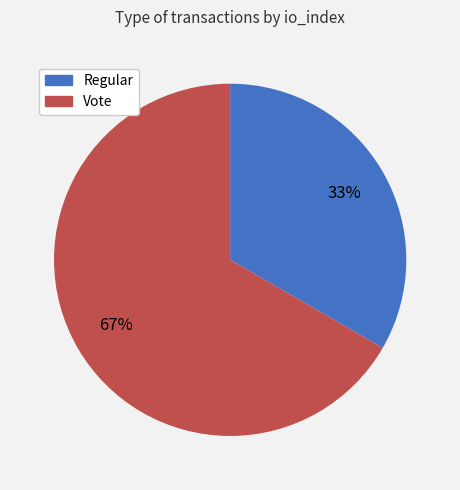

Which slice is the largest?

Vote